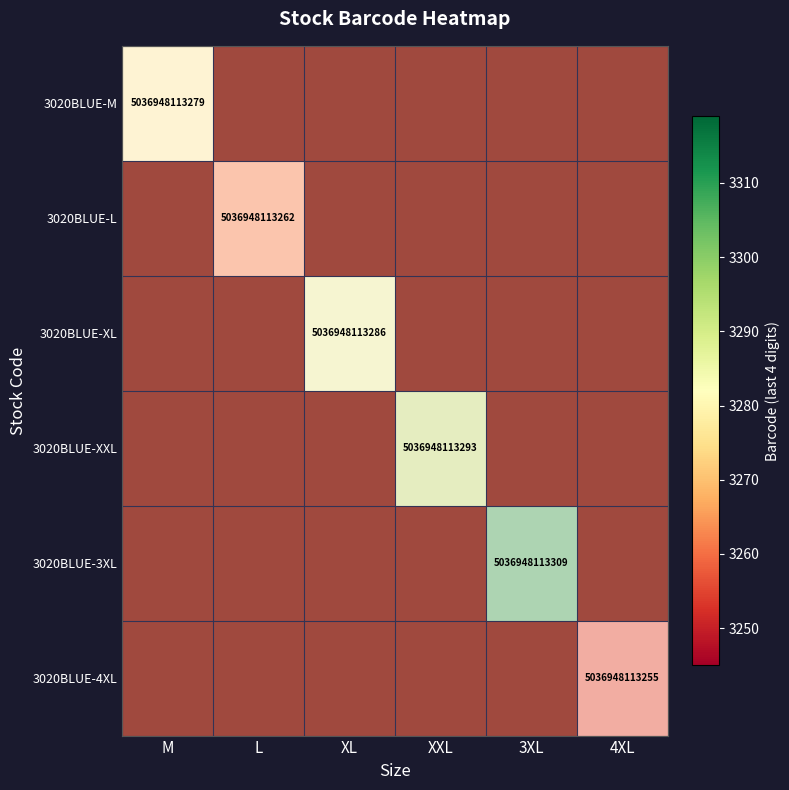

At L, list the series in order from smallest to largest.

3020BLUE-L, 3020BLUE-M, 3020BLUE-XL, 3020BLUE-XXL, 3020BLUE-3XL, 3020BLUE-4XL